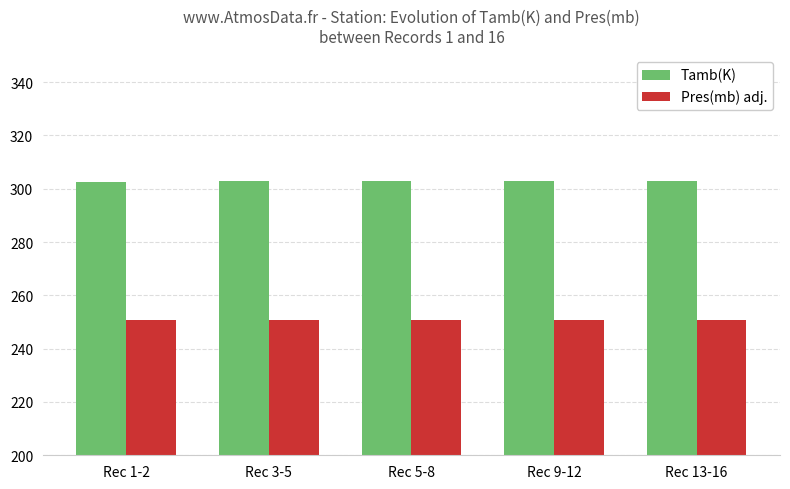

What is the spread (max minus min) of values at Rec 3-5?

51.9